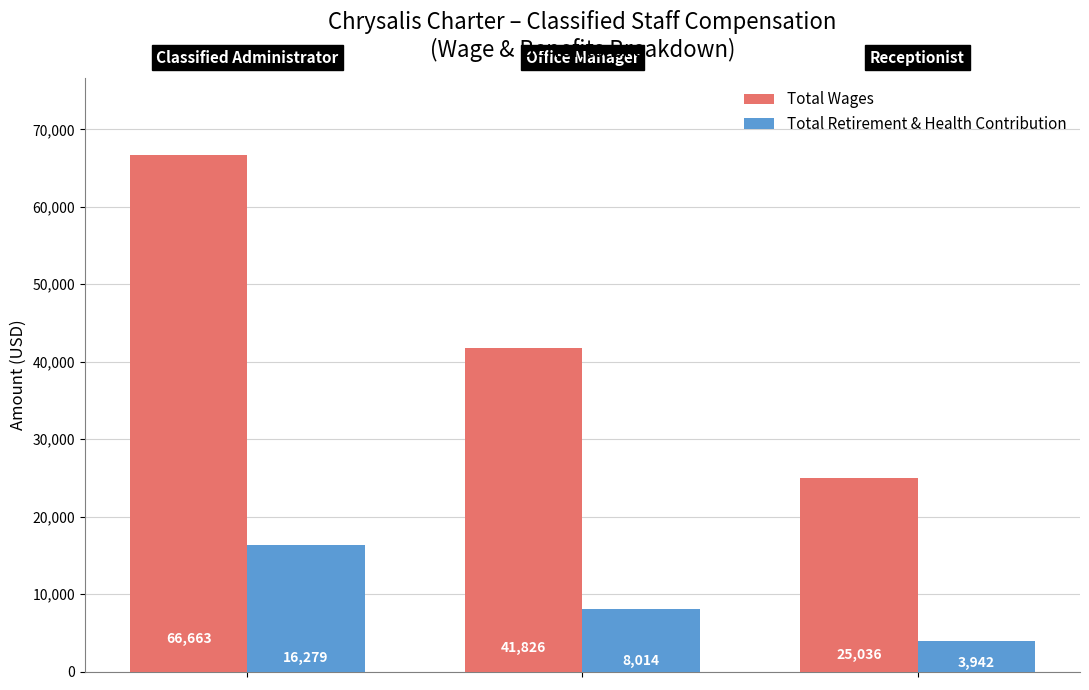

Which series has the largest range (max minus min)?

Total Wages